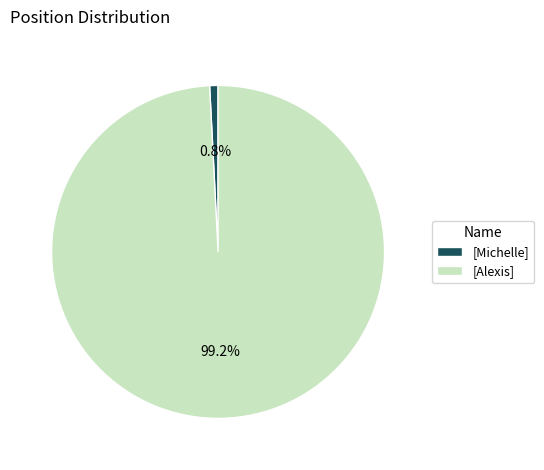

Rank the categories by value from highest to lowest.

[Alexis], [Michelle]